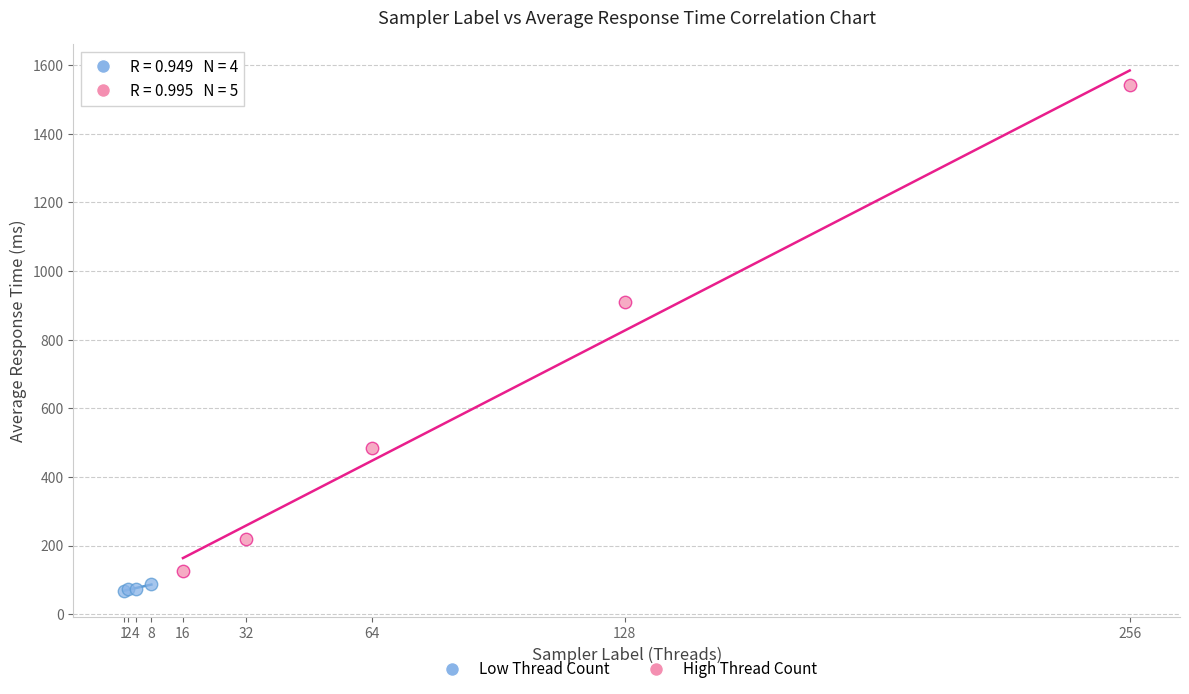

Which series has the widest spread of Y values?

High Thread Count